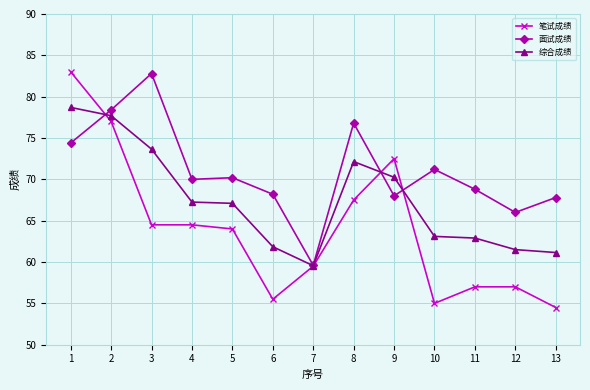

Which label corresponds to the smallest value in the chart?

13